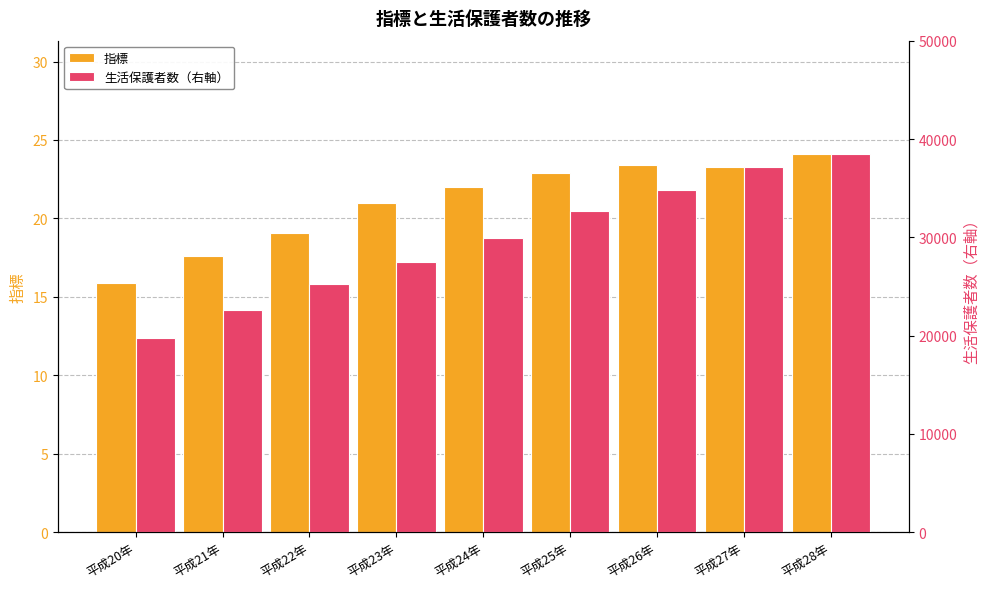

Reading left to right, extract all data points from this chart.

指標: 平成20年=15.9	平成21年=17.6	平成22年=19.1	平成23年=21.0	平成24年=22.0	平成25年=22.9	平成26年=23.4	平成27年=23.3	平成28年=24.1
生活保護者数（右軸）: 平成20年=19732.0	平成21年=22580.0	平成22年=25259.0	平成23年=27487.0	平成24年=29886.0	平成25年=32691.0	平成26年=34847.0	平成27年=37191.0	平成28年=38467.0